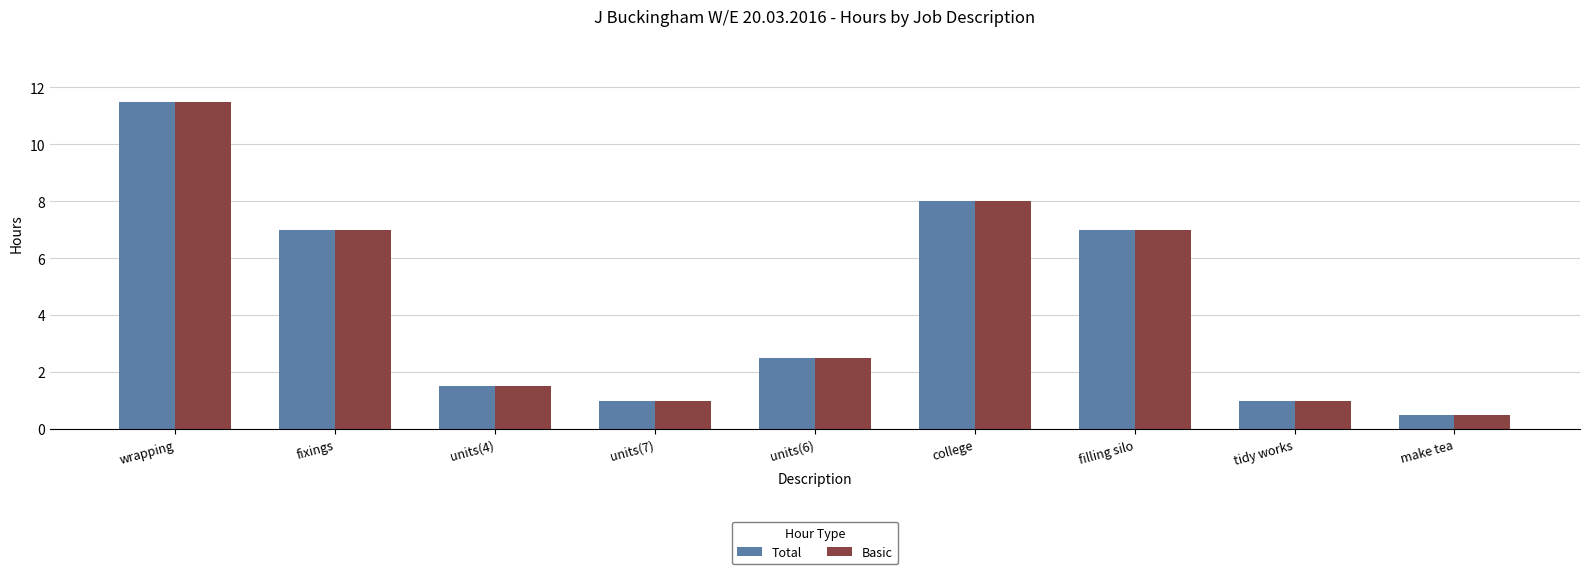

What is the sum of the Basic values at fixings and college?

15.0